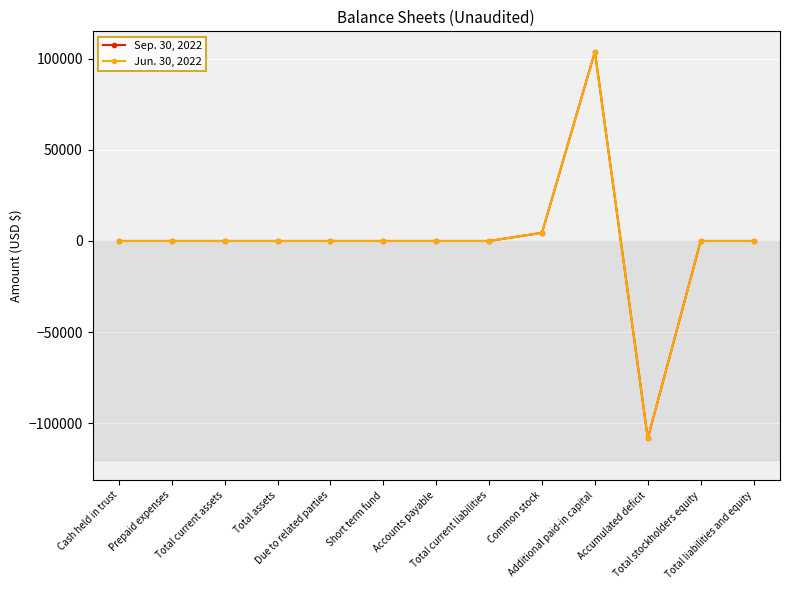

At which category does Sep. 30, 2022 reach its first local valley?

Accumulated deficit